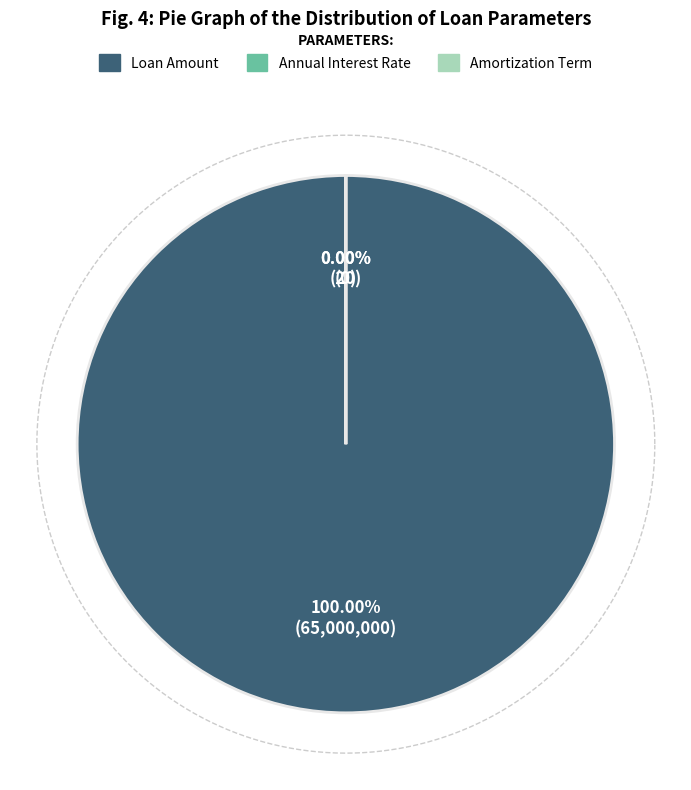

Does Annual Interest Rate represent more than half of the total?

No